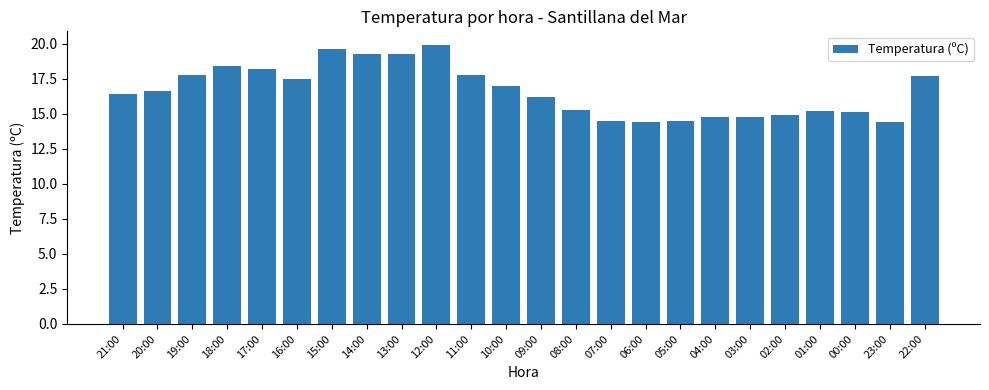

What is the sum of the values at 13:00 and 02:00?

34.2